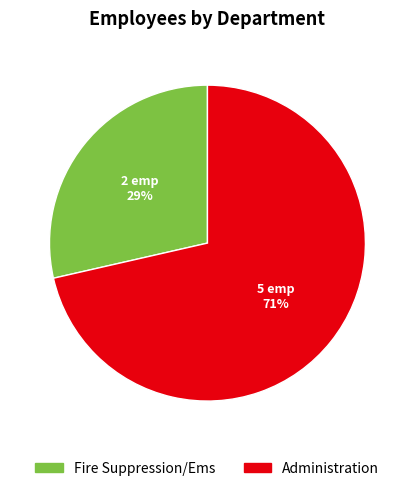

The Administration slice represents 60% of the pie. True or false?

False